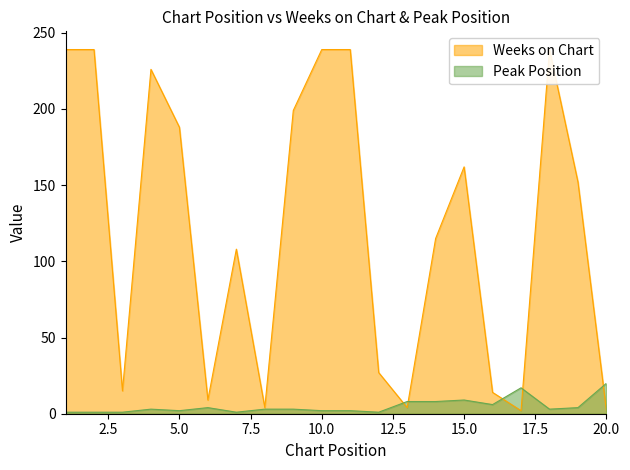

Which category has the lowest value in the Peak Position series?

1